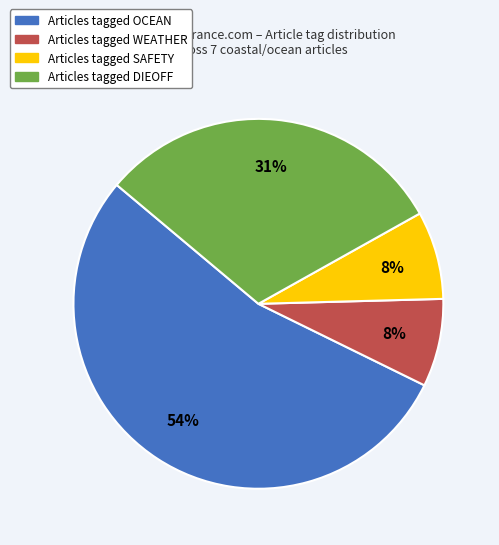

Is there any slice that represents more than half of the pie?

Yes